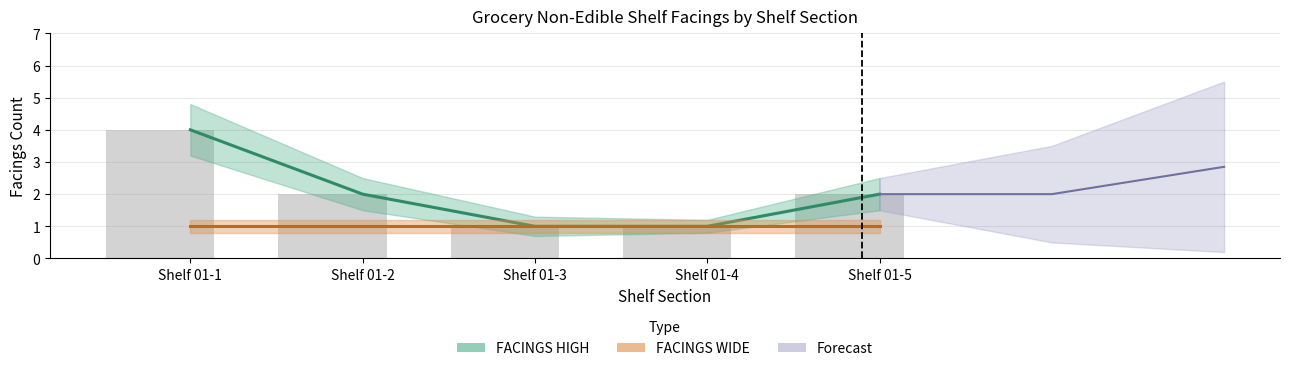

Reading left to right, transcribe all the data shown in this chart.

4	2	1	1	2